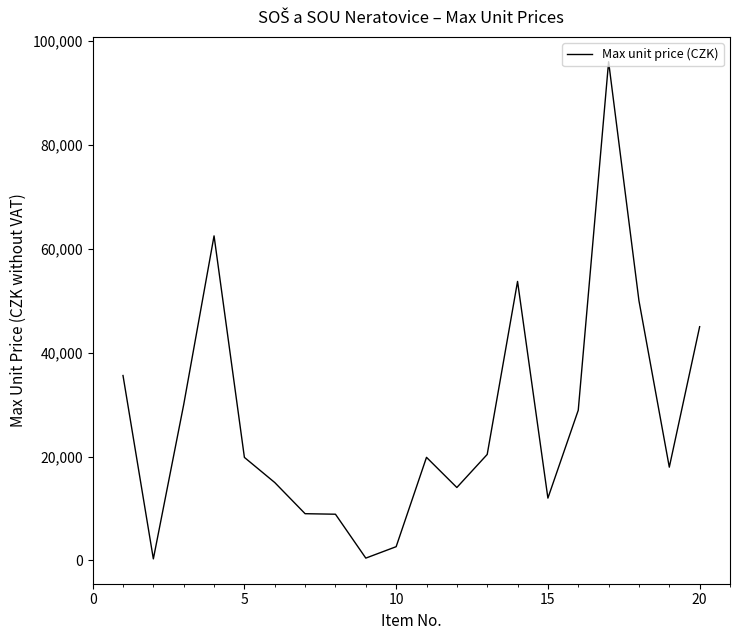

What is the greatest value displayed?

96000